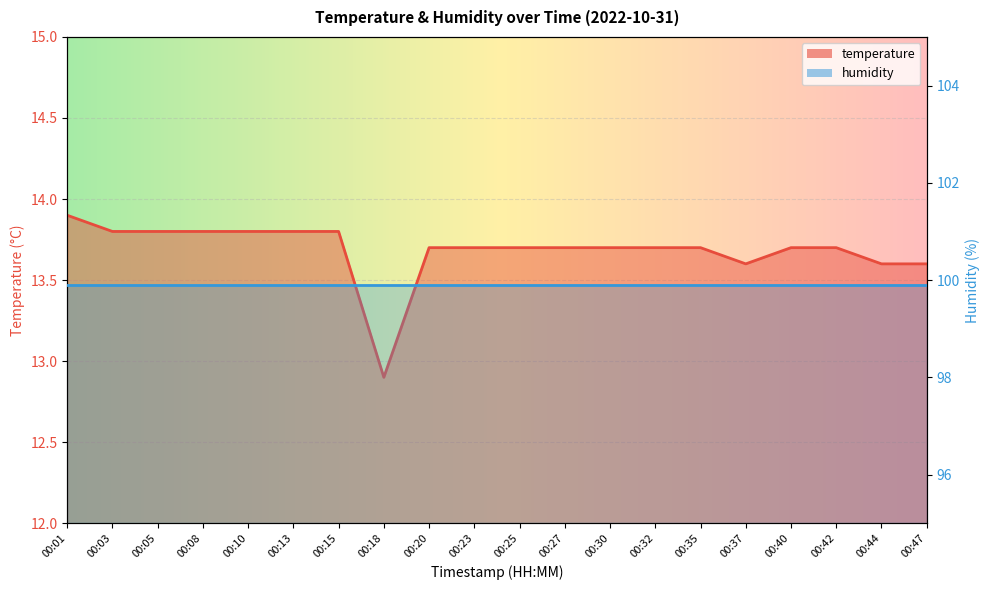

Reading left to right, extract all data points from this chart.

13.9	13.8	13.8	13.8	13.8	13.8	13.8	12.9	13.7	13.7	13.7	13.7	13.7	13.7	13.7	13.6	13.7	13.7	13.6	13.6